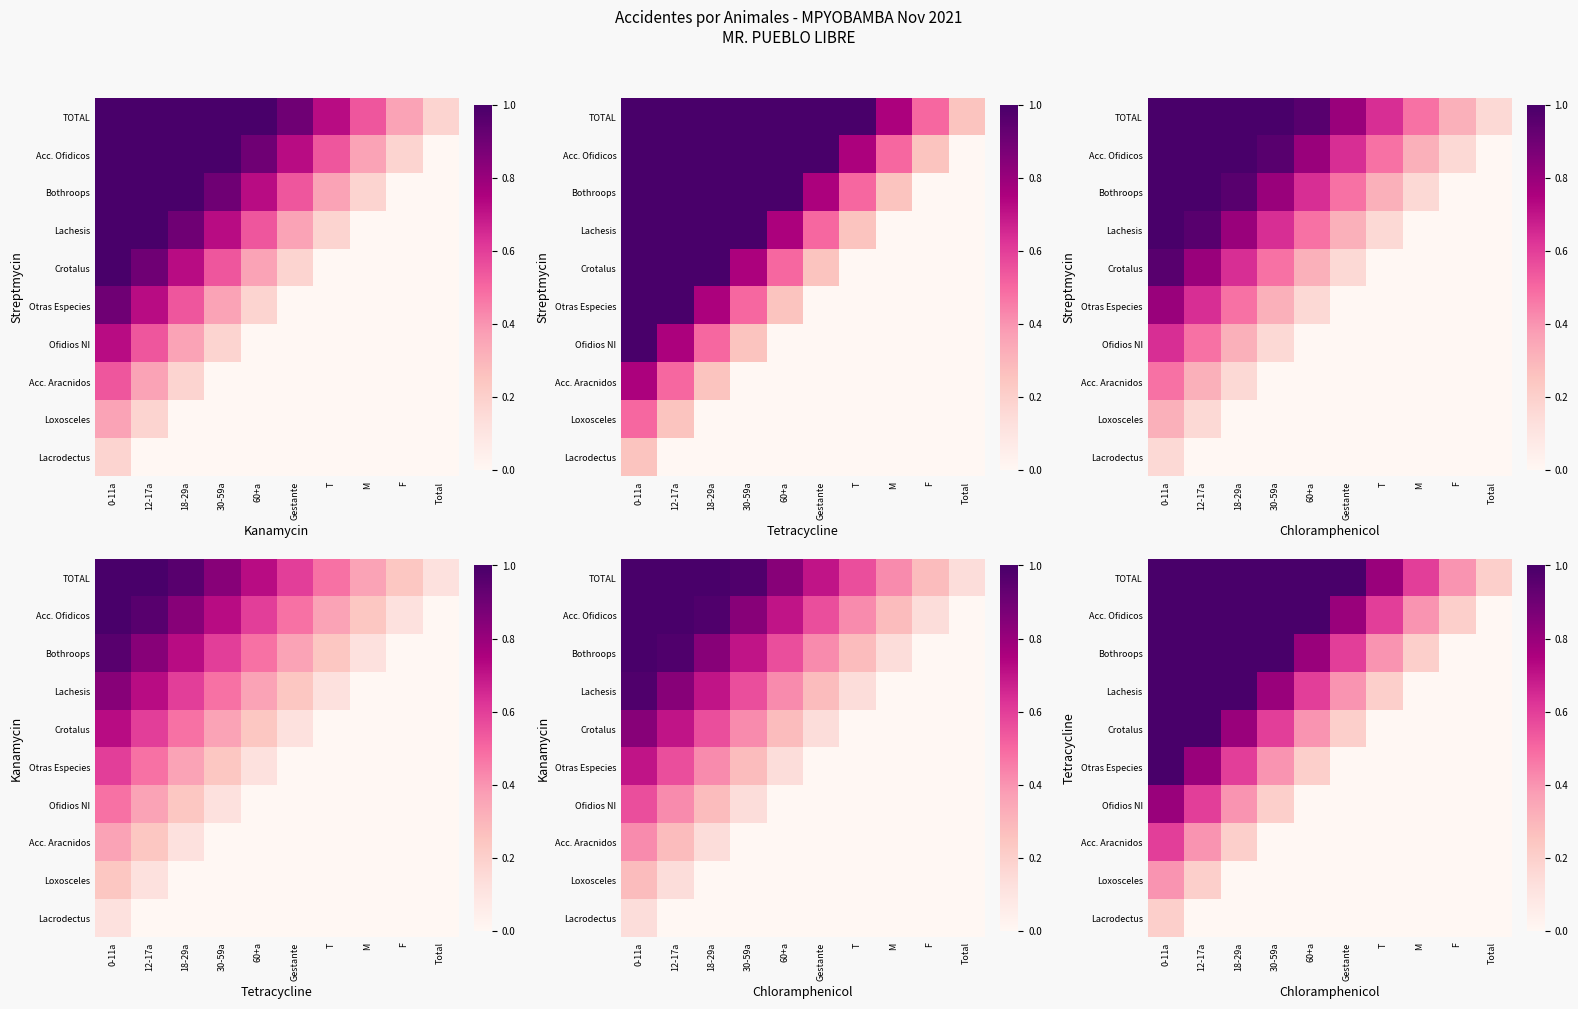

The value of Acc. Ofidicos at M is 0.5. True or false?

False